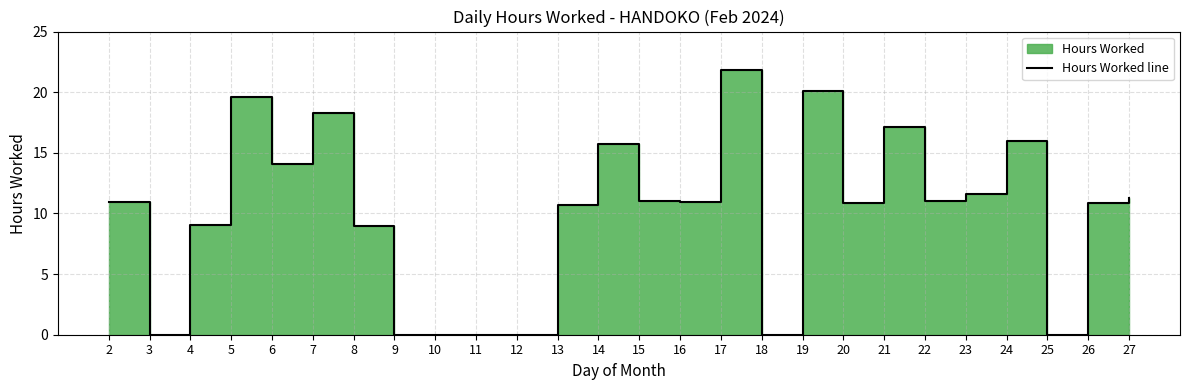

What is the difference between the maximum and minimum values?

21.9